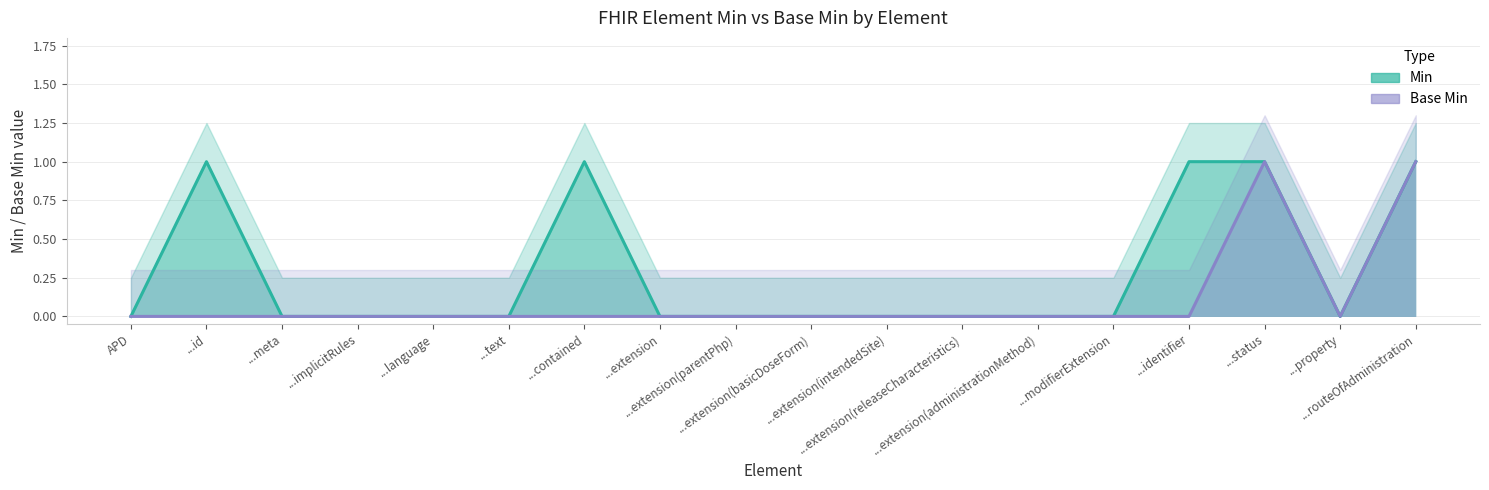

How many positive values does the Min series have?

5